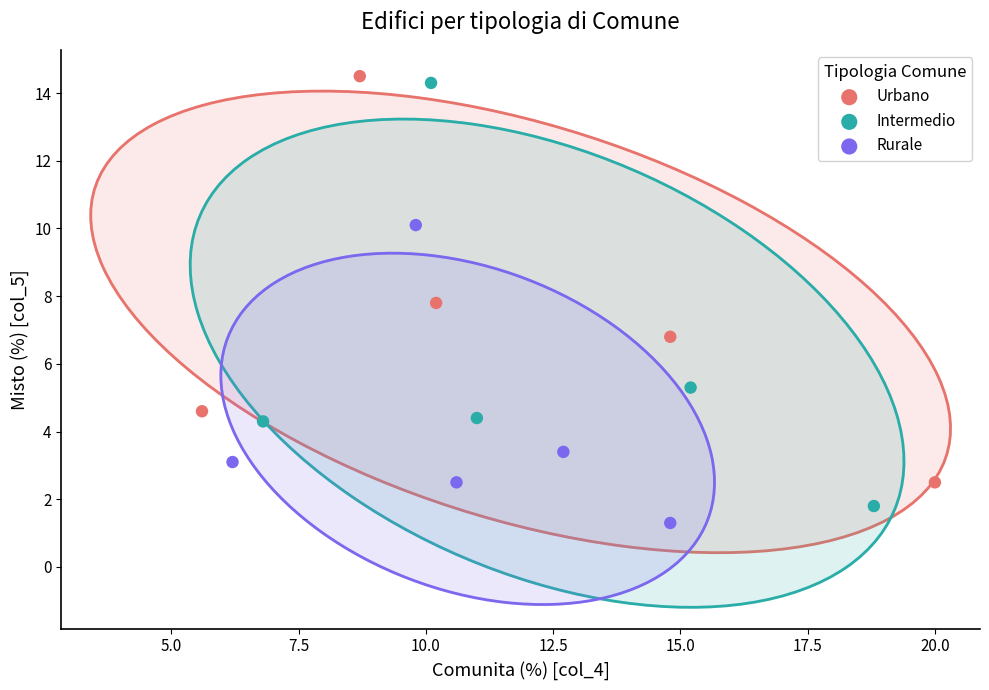

What are all the series names shown in the legend?

Urbano, Intermedio, Rurale